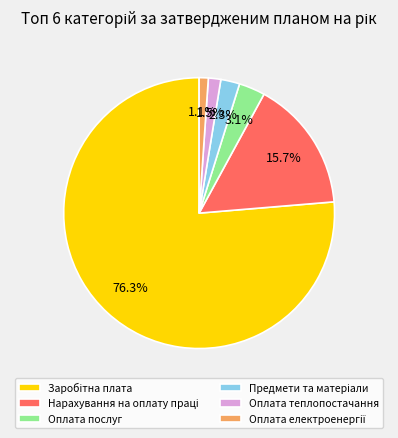

What percentage is NOT represented by Оплата послуг?

96.9%